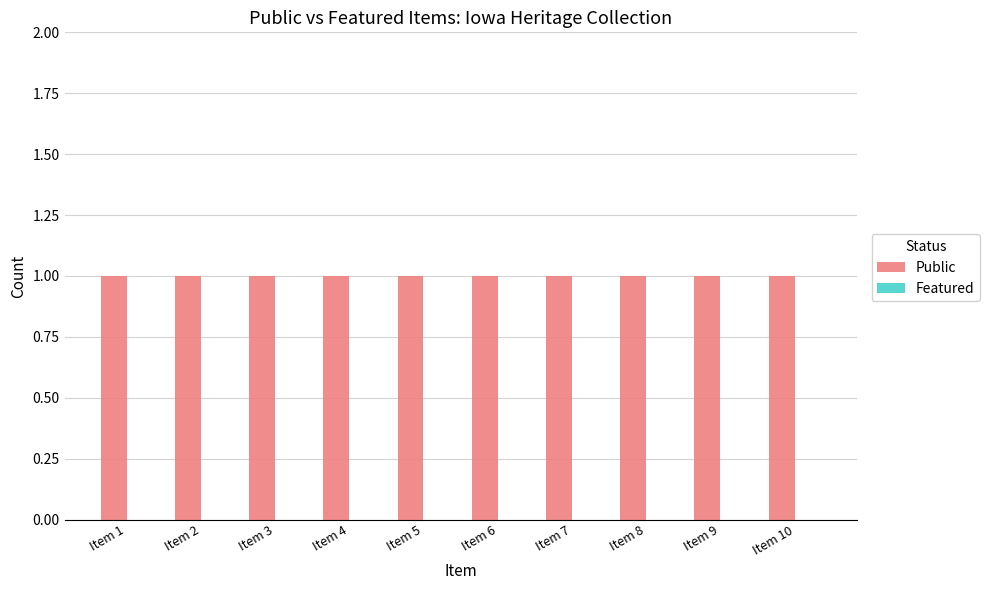

How many distinct data groups are displayed?

2